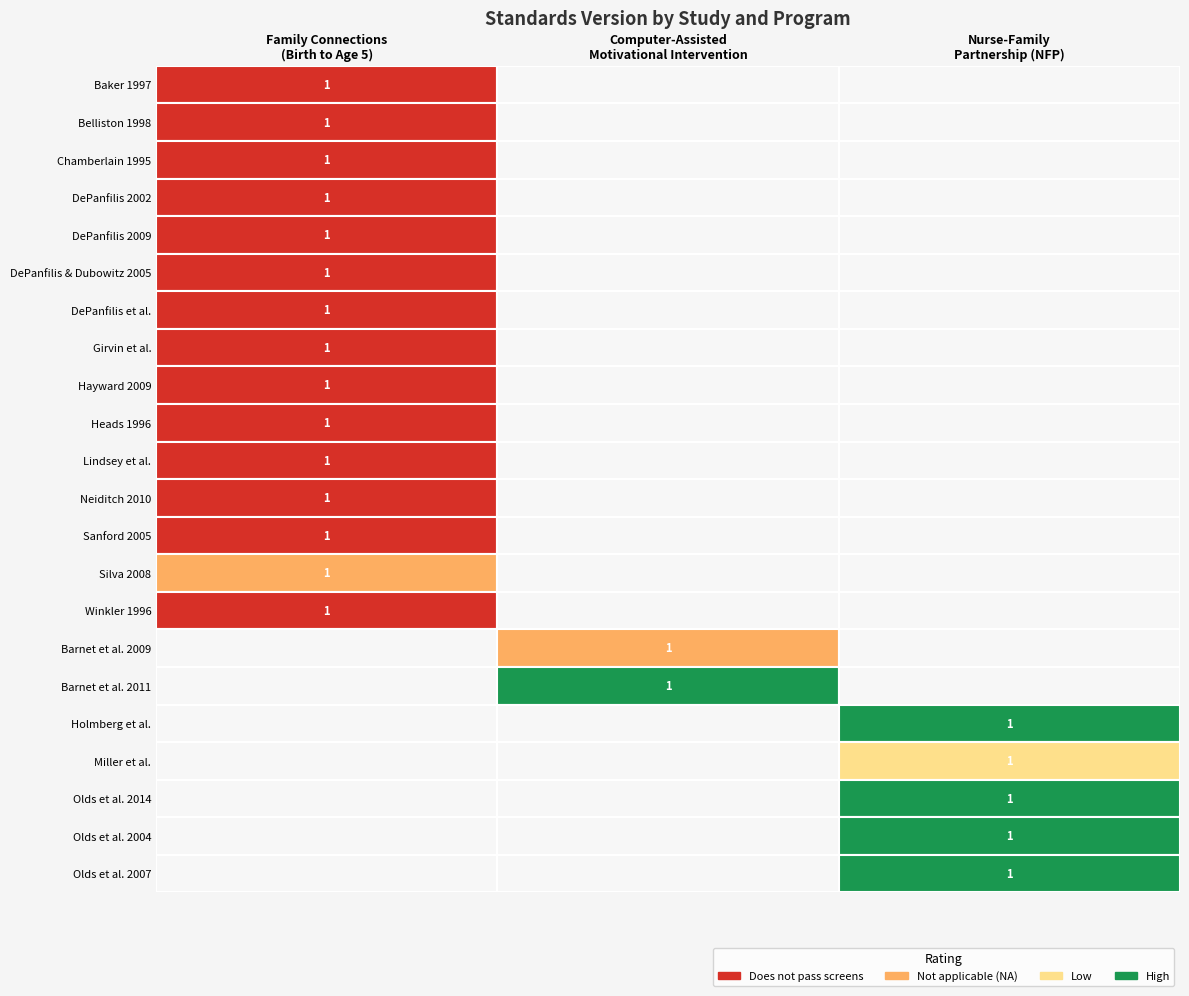

The chart shows a value of 0 at Computer-Assisted
Motivational Intervention. True or false?

False